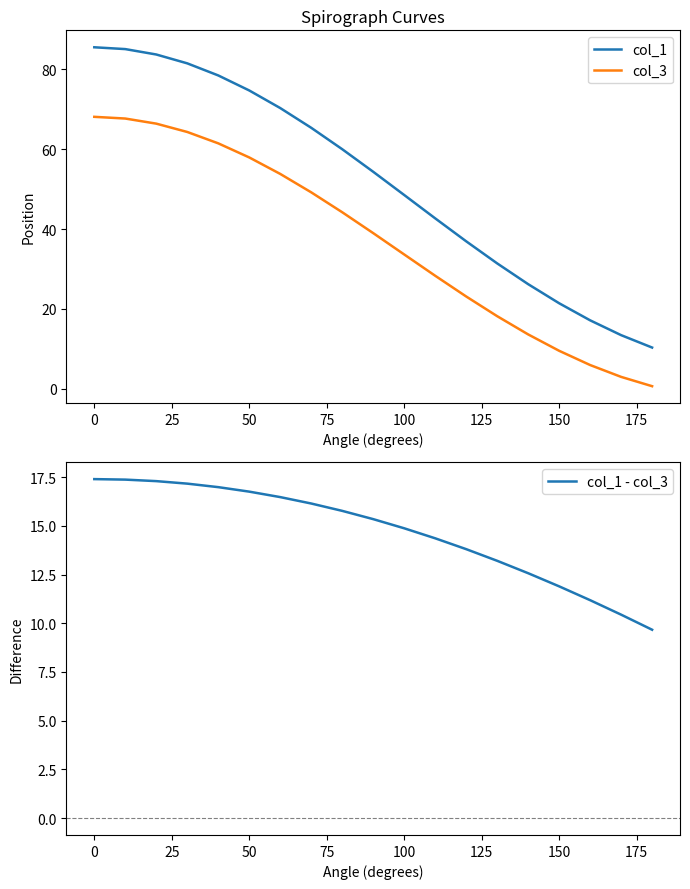

Reading left to right, transcribe all the data shown in this chart.

col_1: 85.5	85.0	83.7	81.4	78.4	74.7	70.3	65.3	60.0	54.3	48.5	42.7	36.9	31.4	26.2	21.4	17.2	13.5	10.3
col_3: 68.1	67.6	66.4	64.3	61.4	57.9	53.8	49.2	44.2	39.0	33.6	28.3	23.1	18.2	13.6	9.5	6.0	3.0	0.7
col_1 - col_3: 17.4	17.4	17.3	17.2	17.0	16.8	16.5	16.1	15.8	15.3	14.9	14.4	13.8	13.2	12.6	11.9	11.2	10.4	9.7